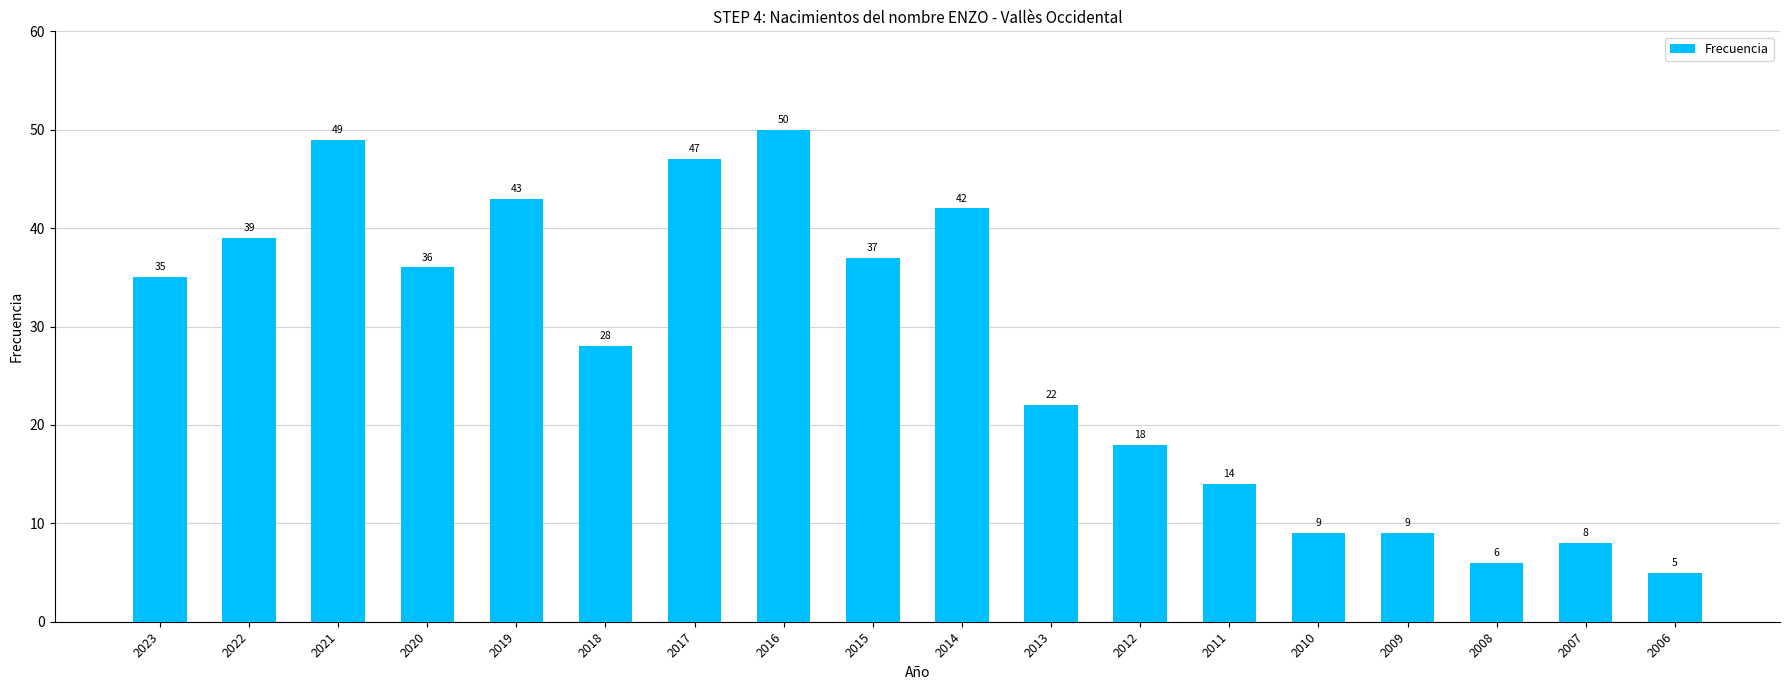

Which has a higher value, 2017 or 2018?

2017